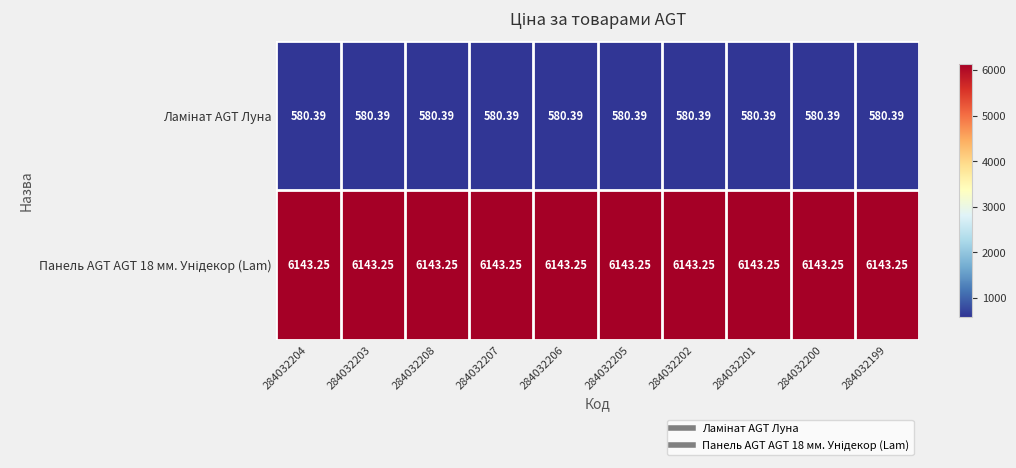

Between 284032208 and 284032202, which series saw the biggest shift?

Ламінат AGT Луна